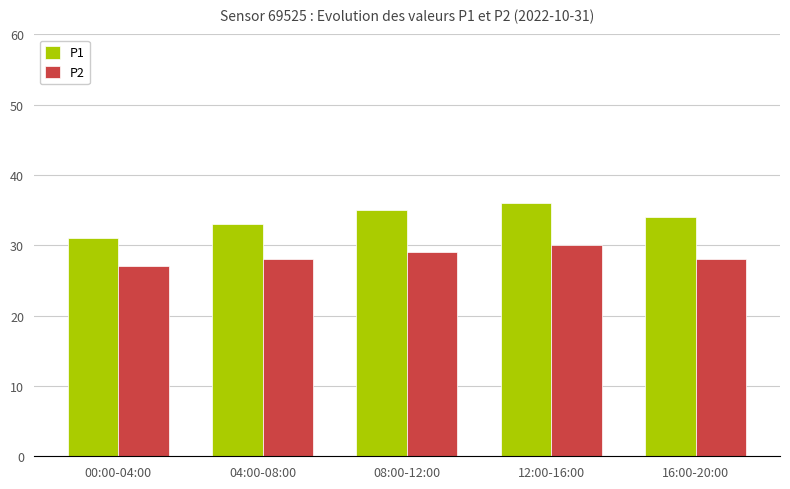

The P1 series shows 33 at 04:00-08:00. True or false?

True